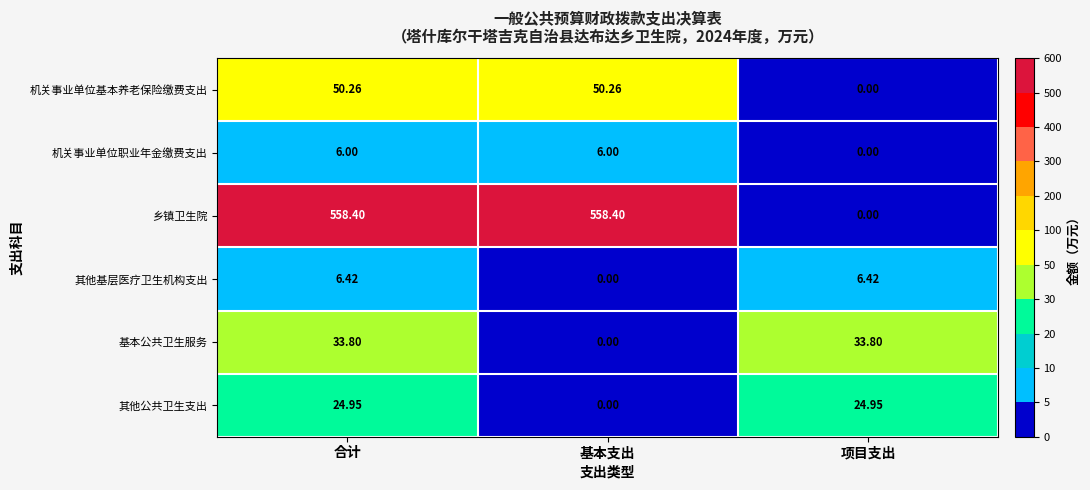

Which category has the lowest value in the 其他公共卫生支出 series?

基本支出